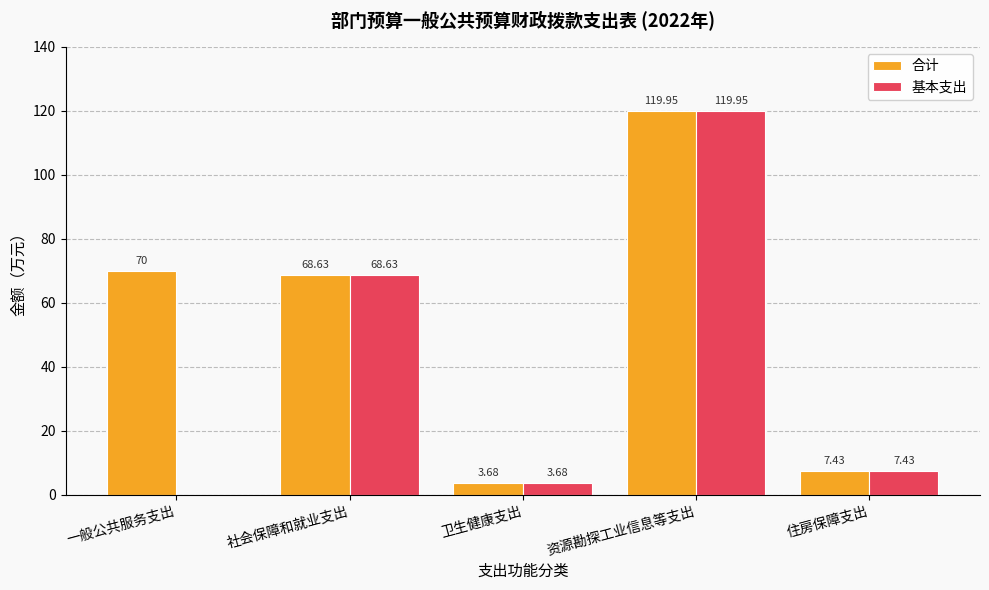

What is the sum of the 基本支出 values at 卫生健康支出 and 资源勘探工业信息等支出?

123.6